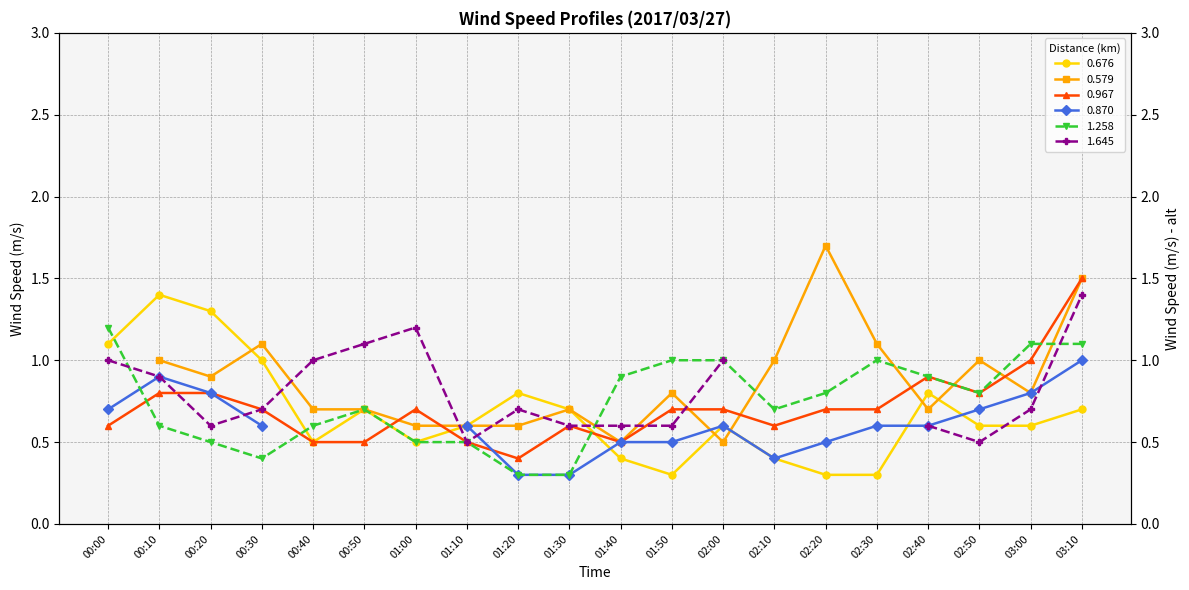

At which category is the sum across all series the highest?

03:10